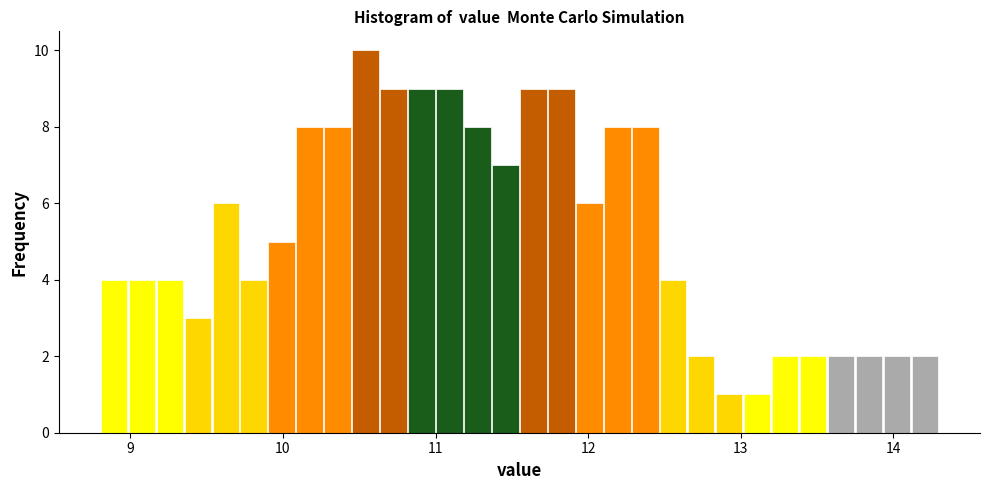

Read against the x-axis, roughly where is the centre of the tallest bar?

10.5